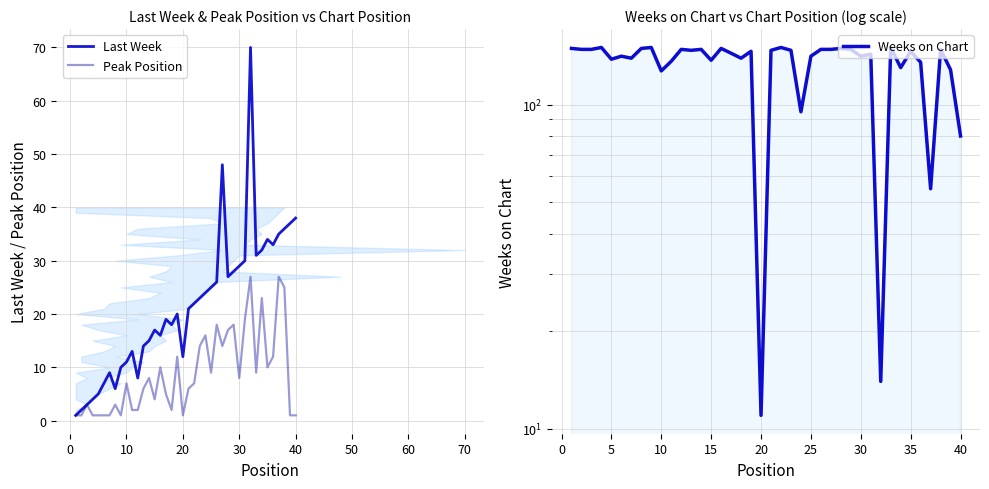

Which series has the widest spread of values?

Weeks on Chart